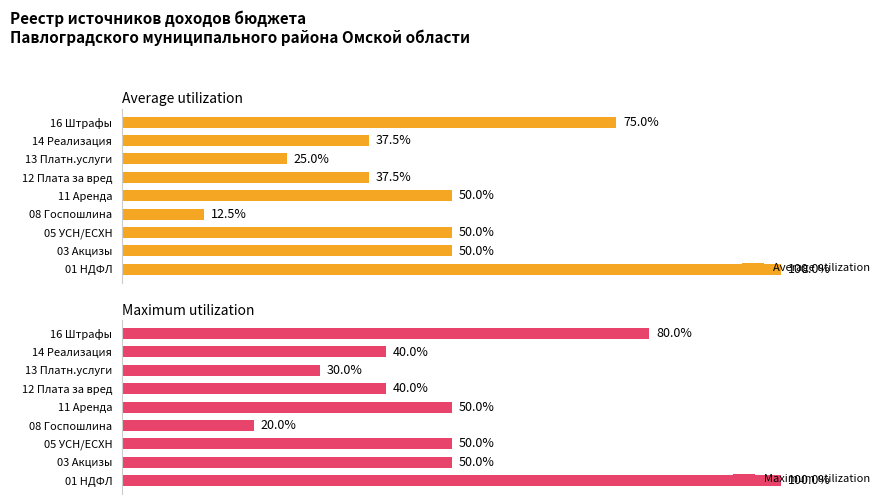

Rank the series at 13 Платн.услуги from highest to lowest value.

Maximum utilization, Average utilization